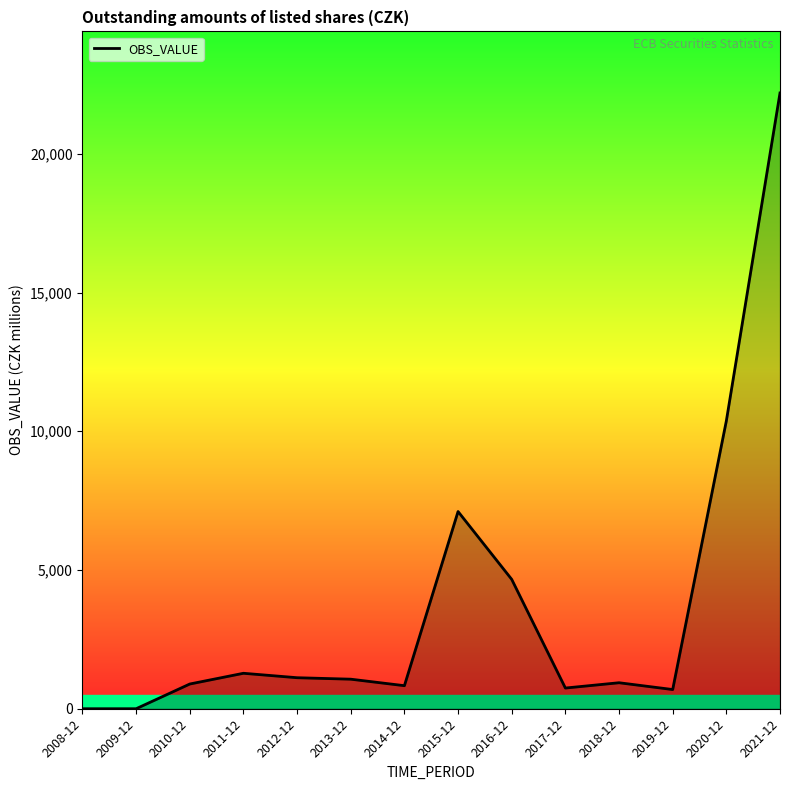

Which has a higher value, 2021-12 or 2012-12?

2021-12